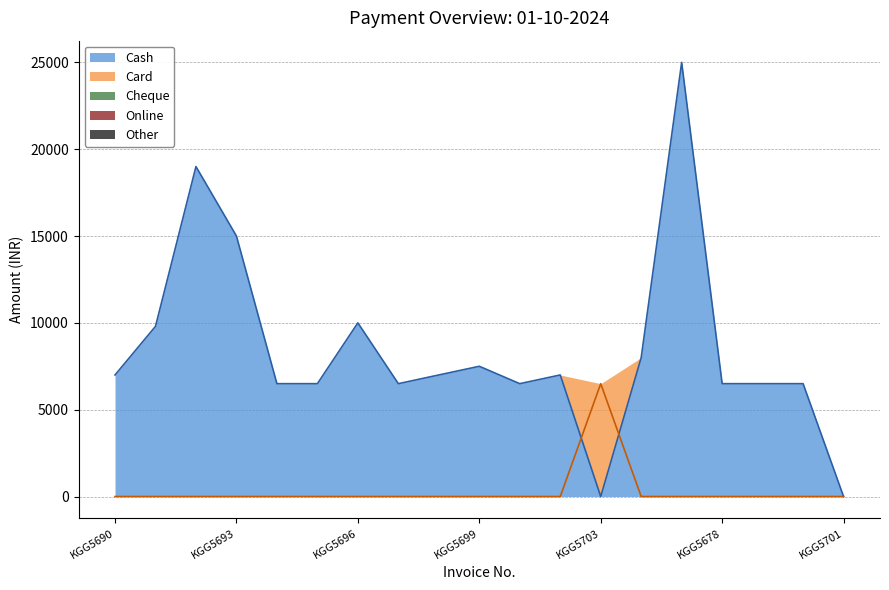

Between KGG5696 and KGG5702, which is larger?

KGG5696